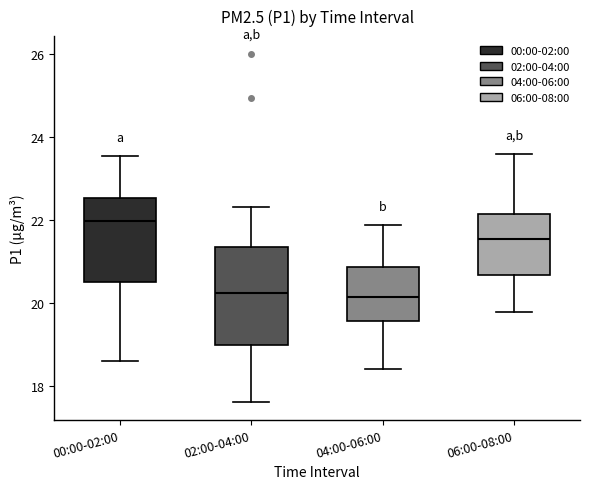

Where does the median line of the box for 02:00-04:00 sit on the y-axis? The values are not printed on the chart, so give them approximately, as read against the axis.

20.2